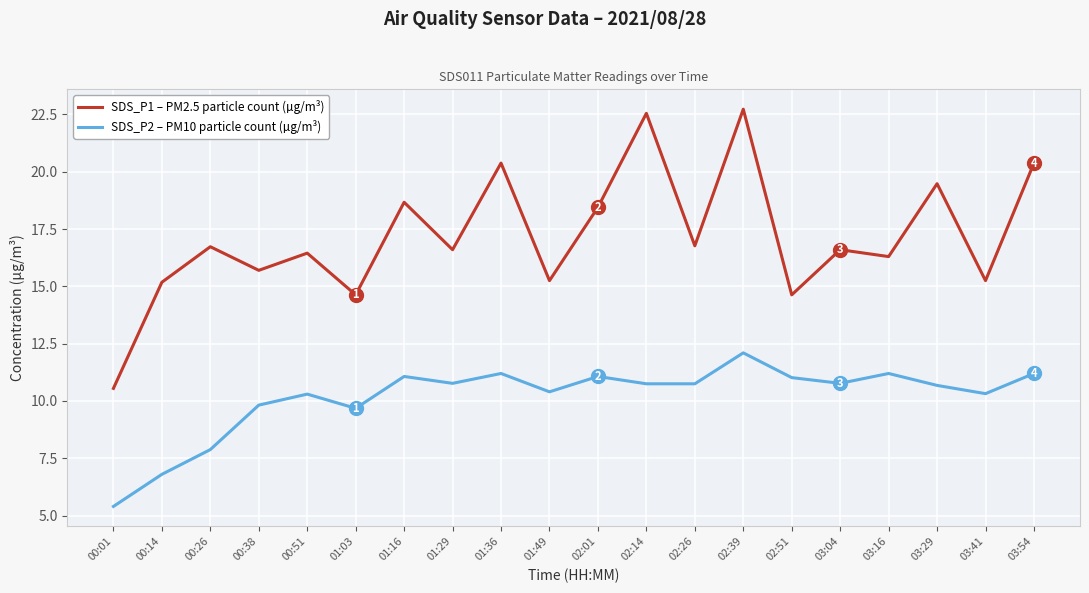

At which category is the sum across all series the highest?

02:39